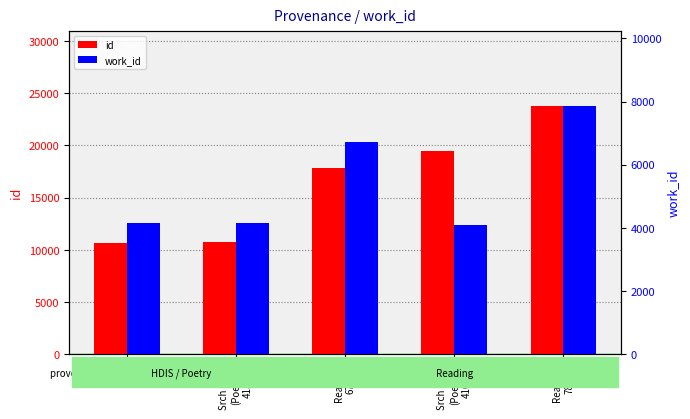

Count the number of categories in the chart.

5